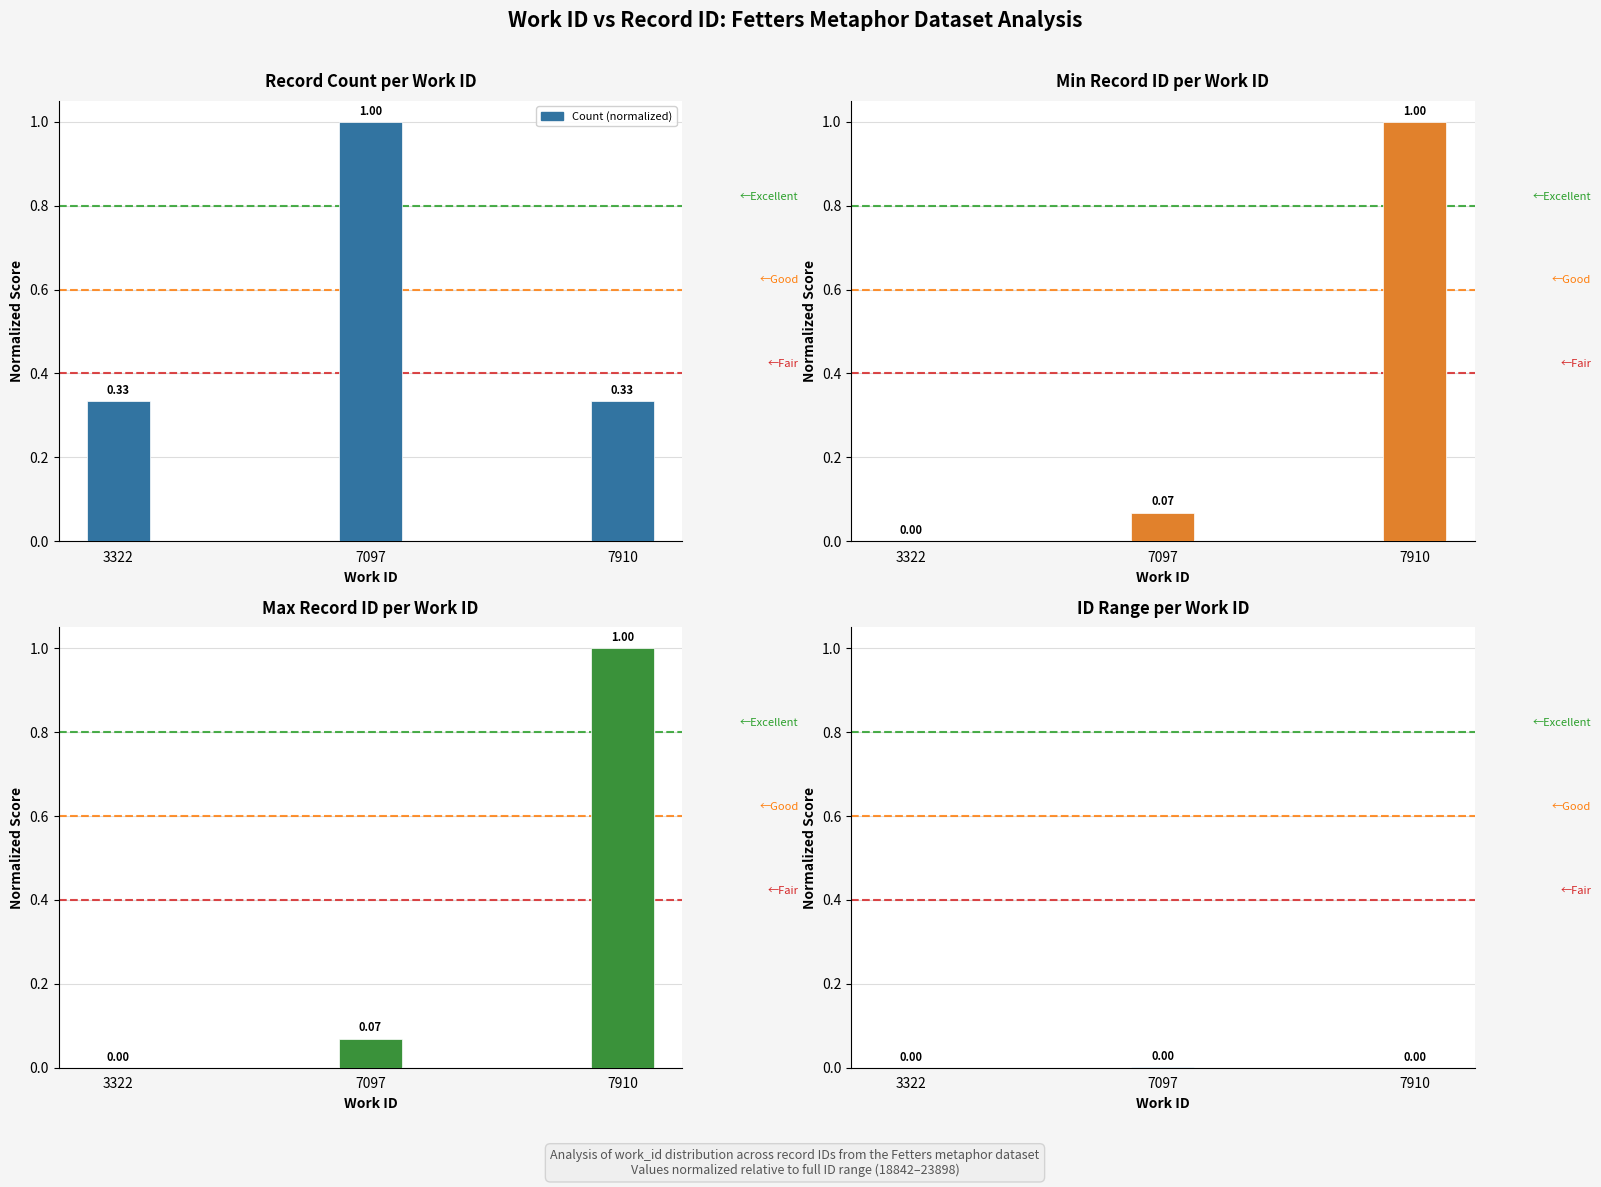

Does the chart contain stacked bars?

No